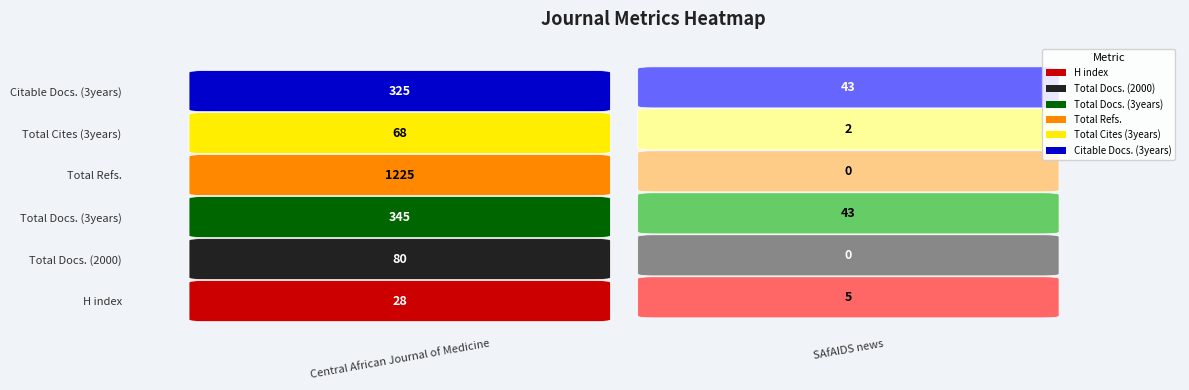

Between Central African Journal of Medicine and SAfAIDS news, which series saw the biggest shift?

Total Refs.